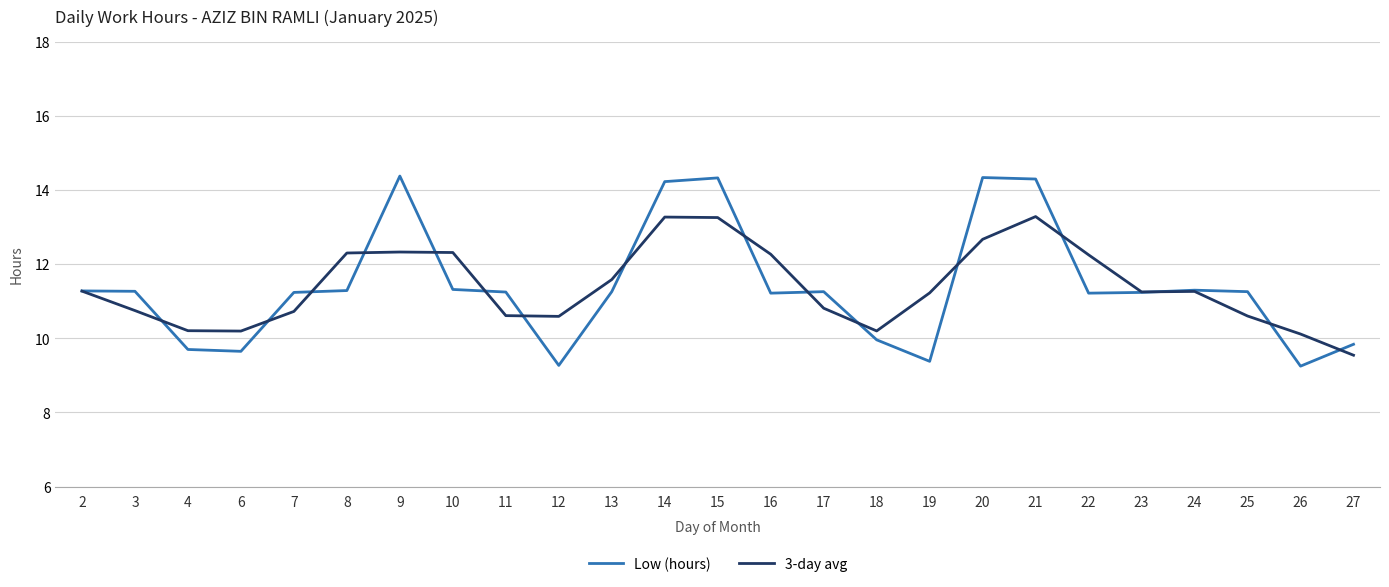

What is the highest value of the 3-day avg series?

13.3